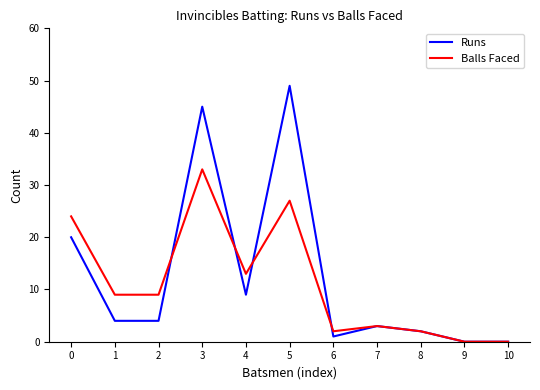

Rank the series by their maximum value, from lowest to highest.

Balls Faced, Runs